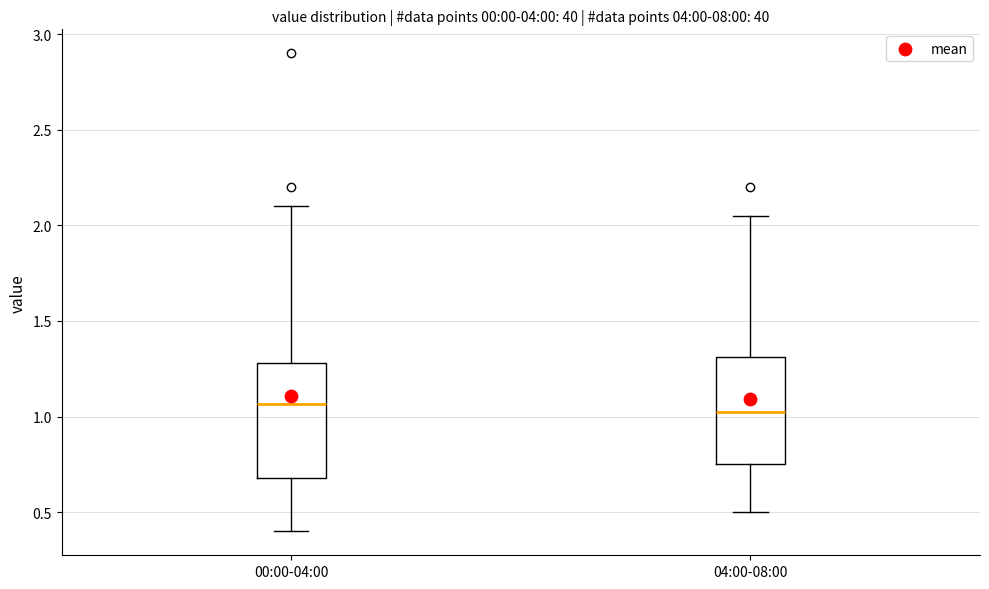

Reading left to right, read every box against the y-axis: the position of its median line, the range the box covers, and the ends of its whiskers. The values are not printed on the chart, so give them approximately, as read against the axis.

00:00-04:00: median 1.05, box 0.70 to 1.30, whiskers 0.40 to 2.10
04:00-08:00: median 1.05, box 0.75 to 1.30, whiskers 0.50 to 2.05